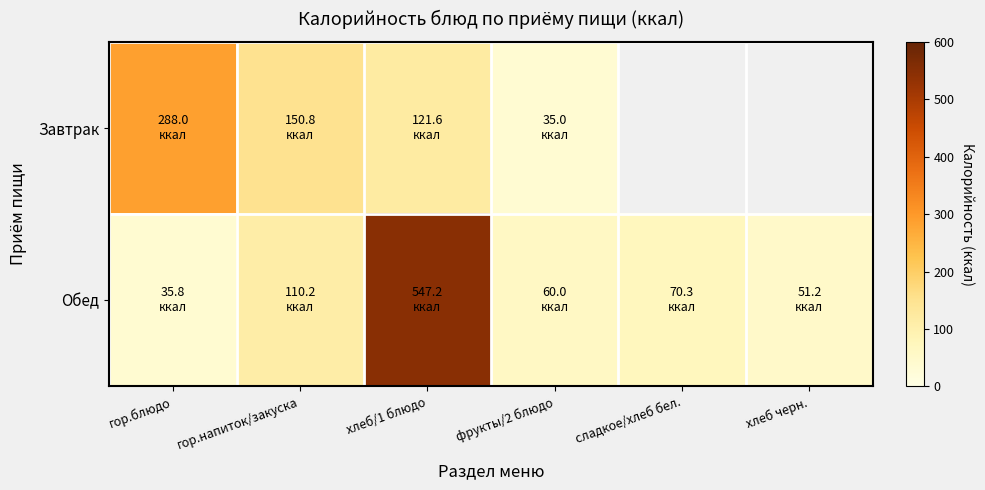

What is the difference between the second highest and minimum values in the Обед series?

74.4